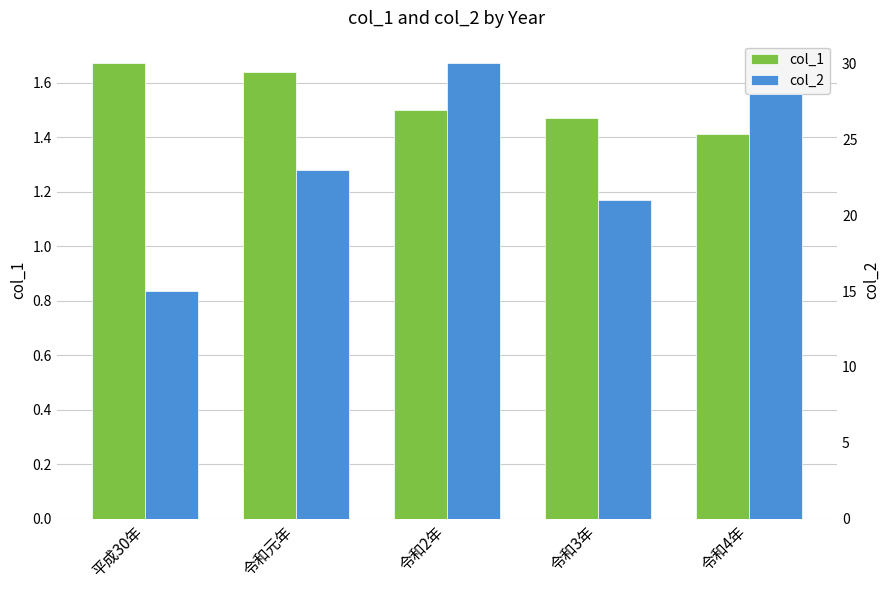

What is the difference between the maximum and minimum values in the col_1 series?

0.3